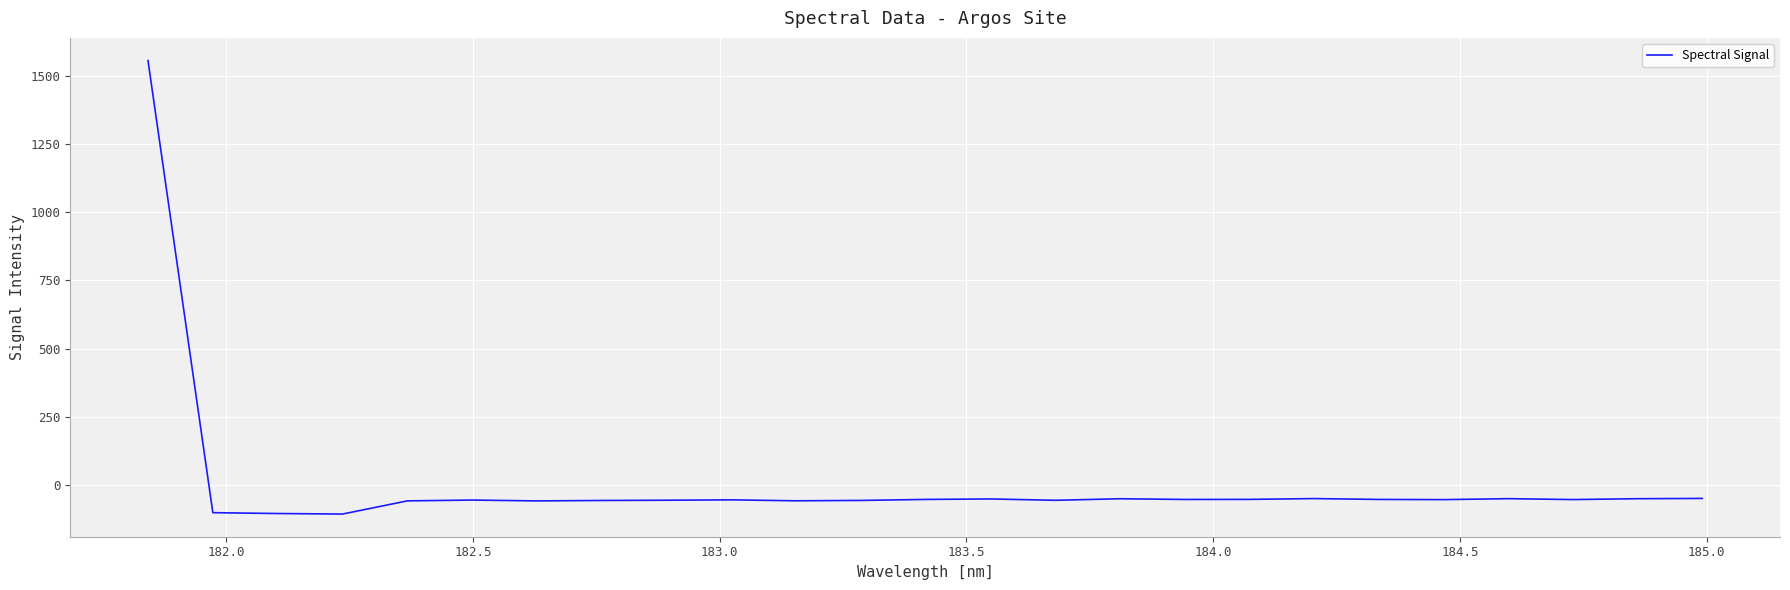

How many lines are shown in the chart?

1